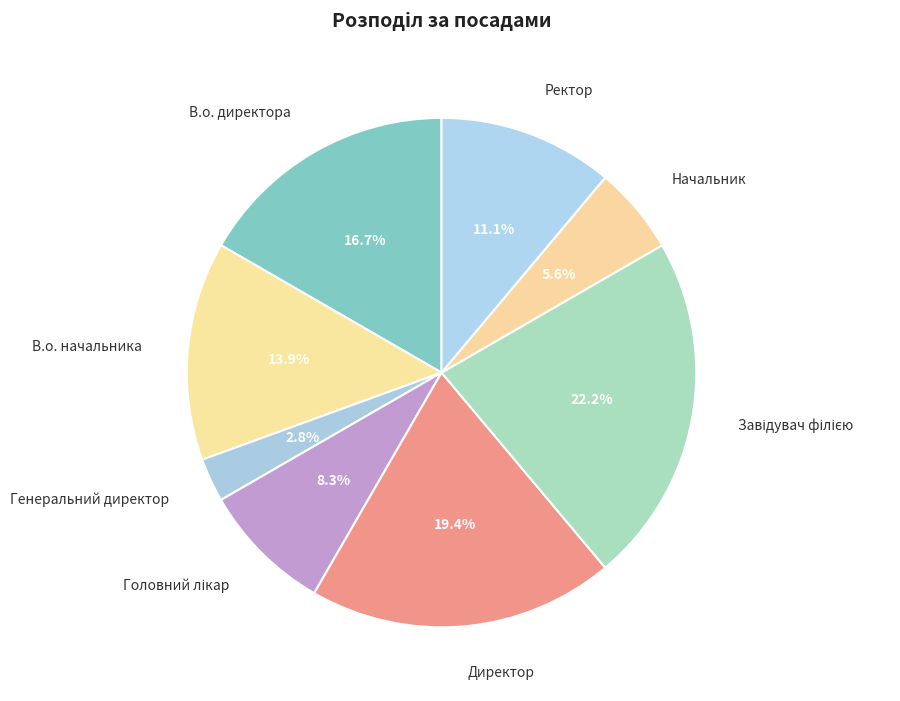

Approximately how many times larger is the value at В.о. директора compared to В.о. начальника?

1.2